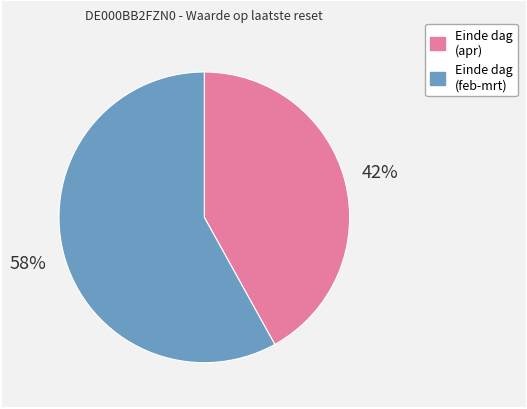

To the nearest percent, what portion does Einde dag (feb-mrt) represent?

58%